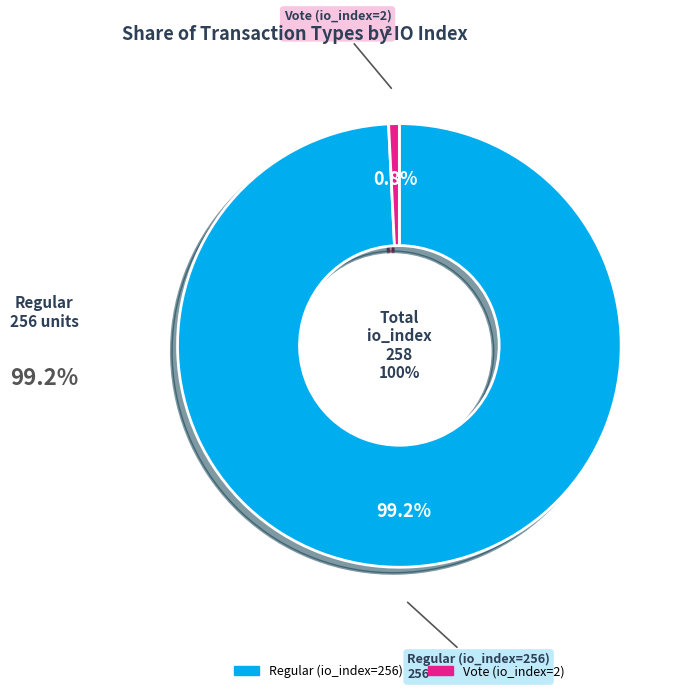

Rank the categories by value from lowest to highest.

Vote (io_index=2), Regular (io_index=256)